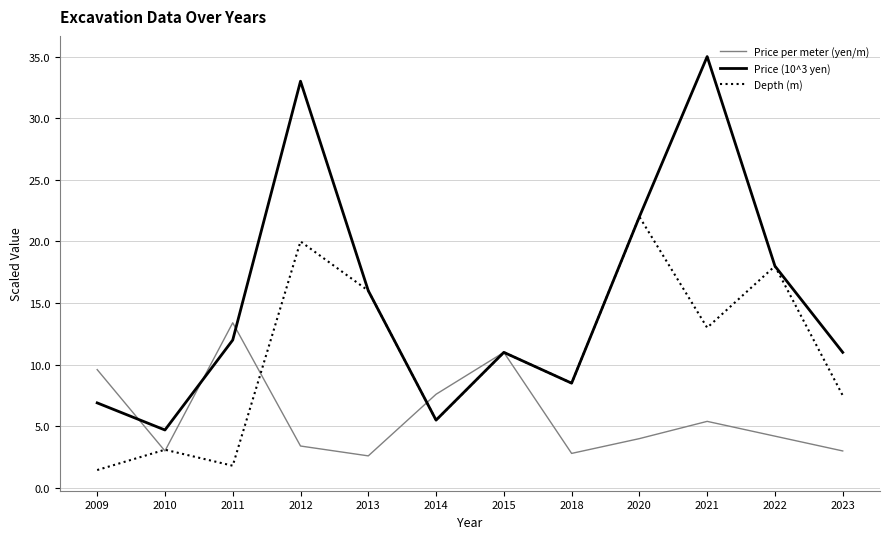

Is this an area chart (filled region under the line)?

No